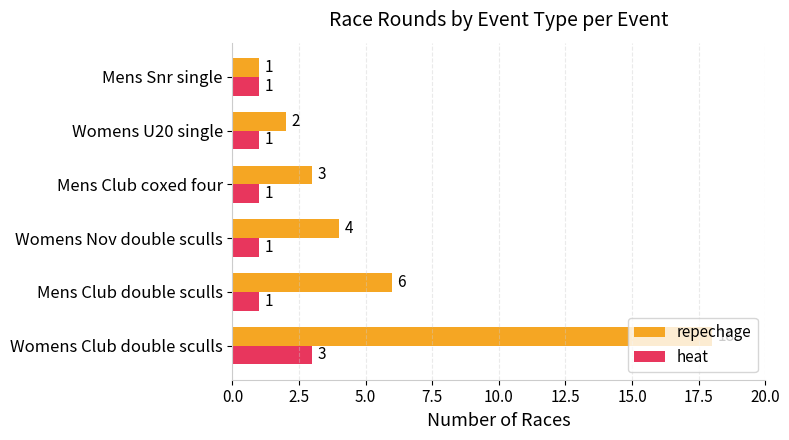

What is the approximate value of repechage at Womens Club double sculls, to the nearest 5?

20